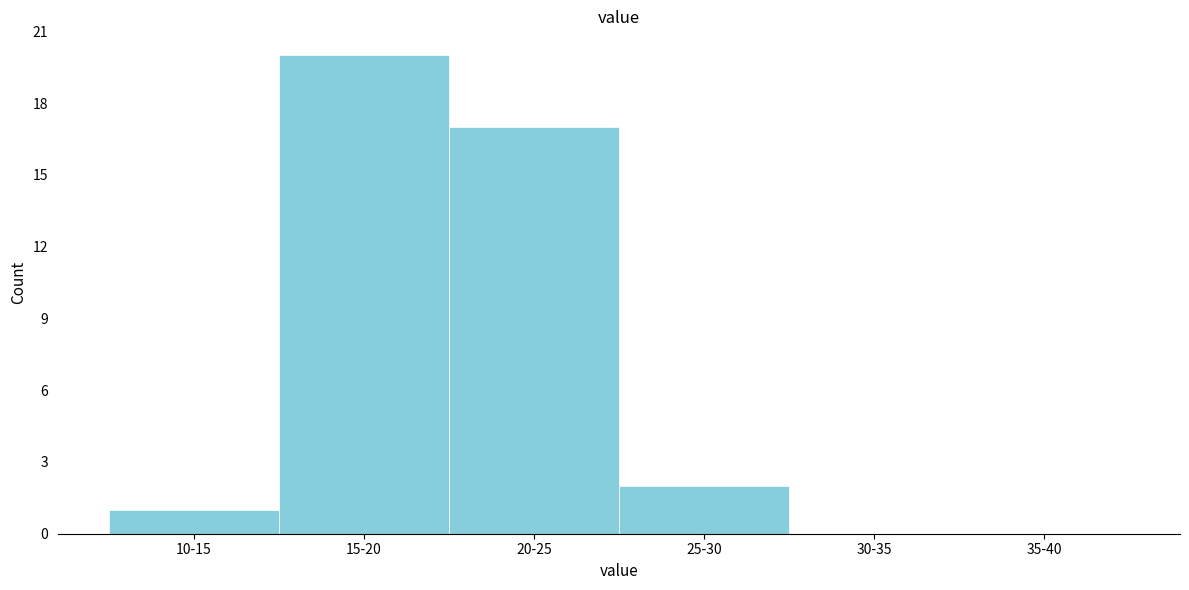

Reading left to right, list all the values displayed in this chart.

10-15=1	15-20=20	20-25=17	25-30=2	30-35=0	35-40=0